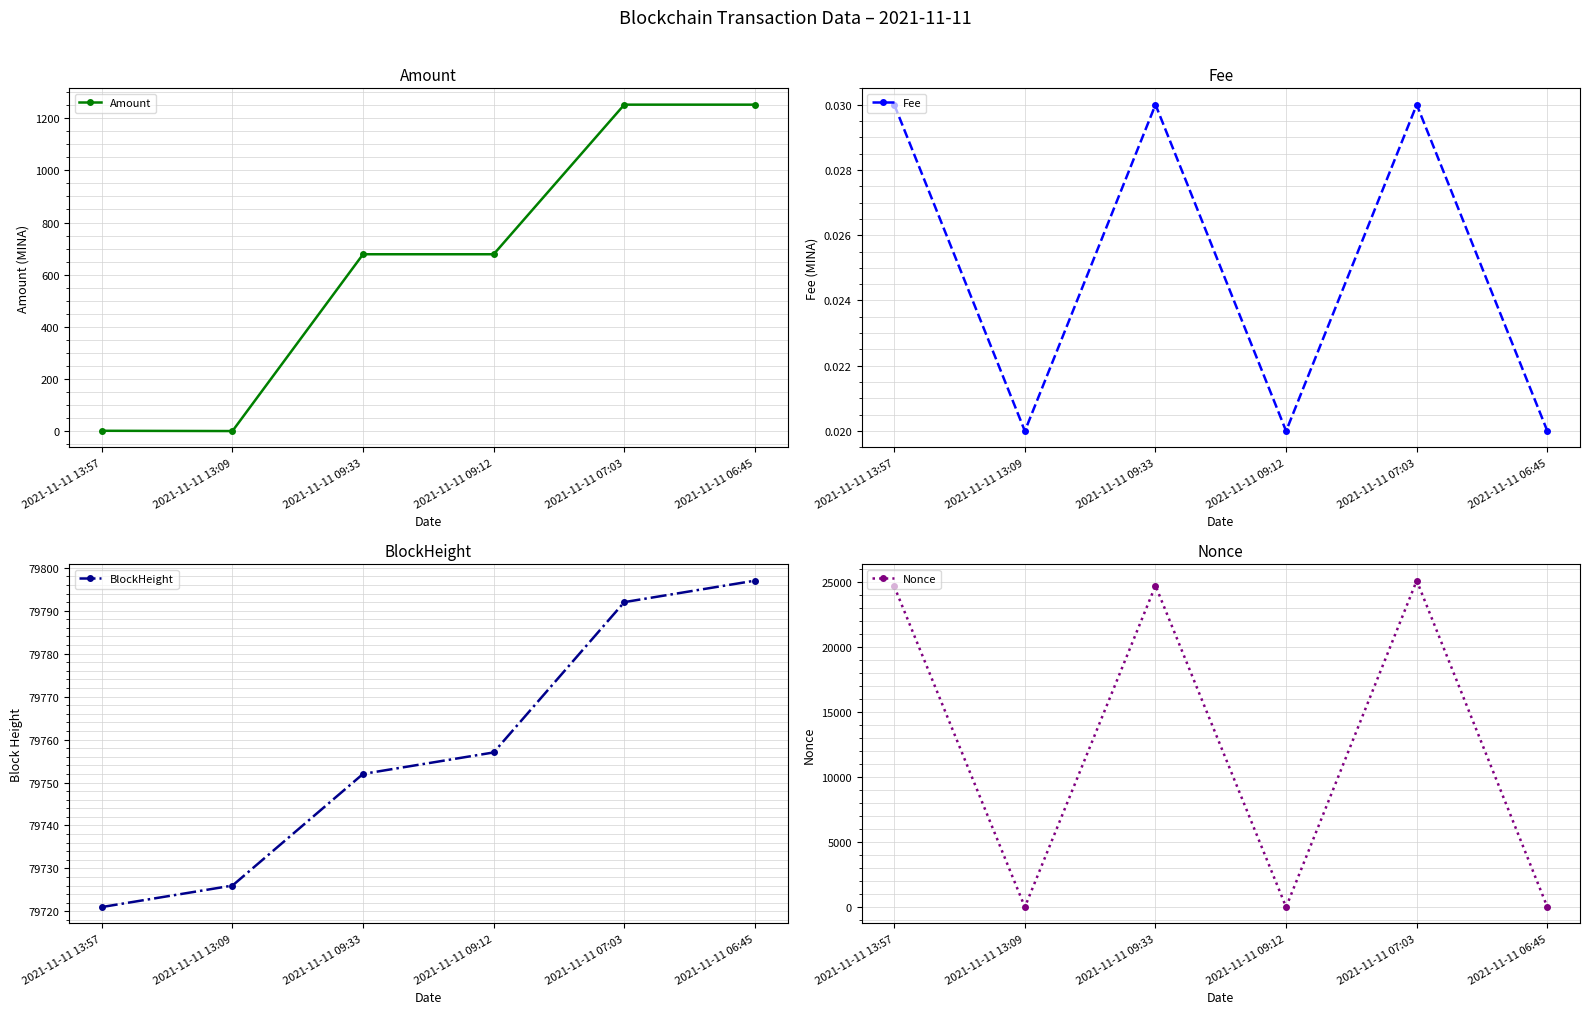

At how many categories does at least one series exceed 7757?

6